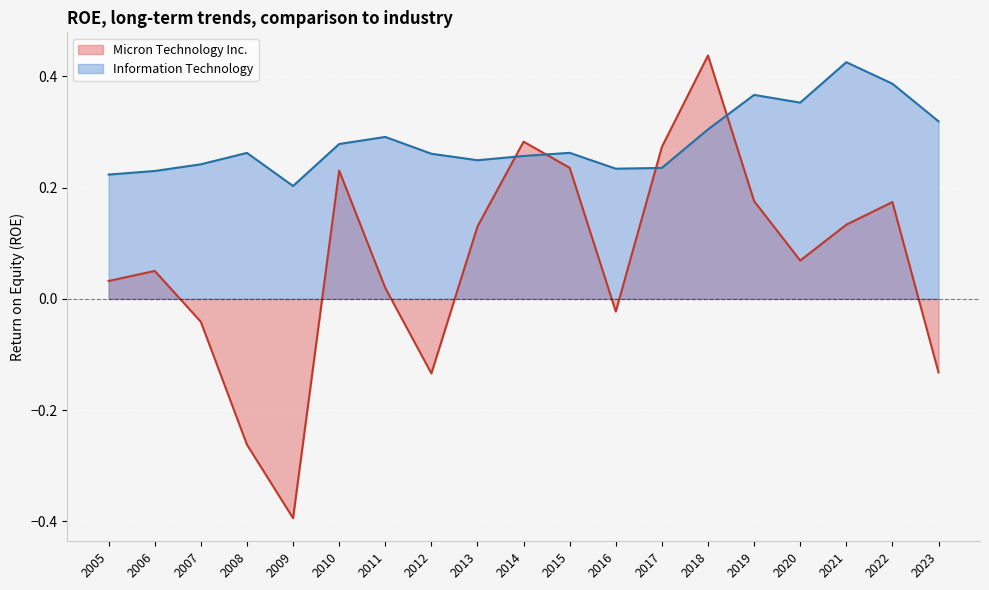

List the series in order of their overall mean, lowest first.

Micron Technology Inc., Information Technology